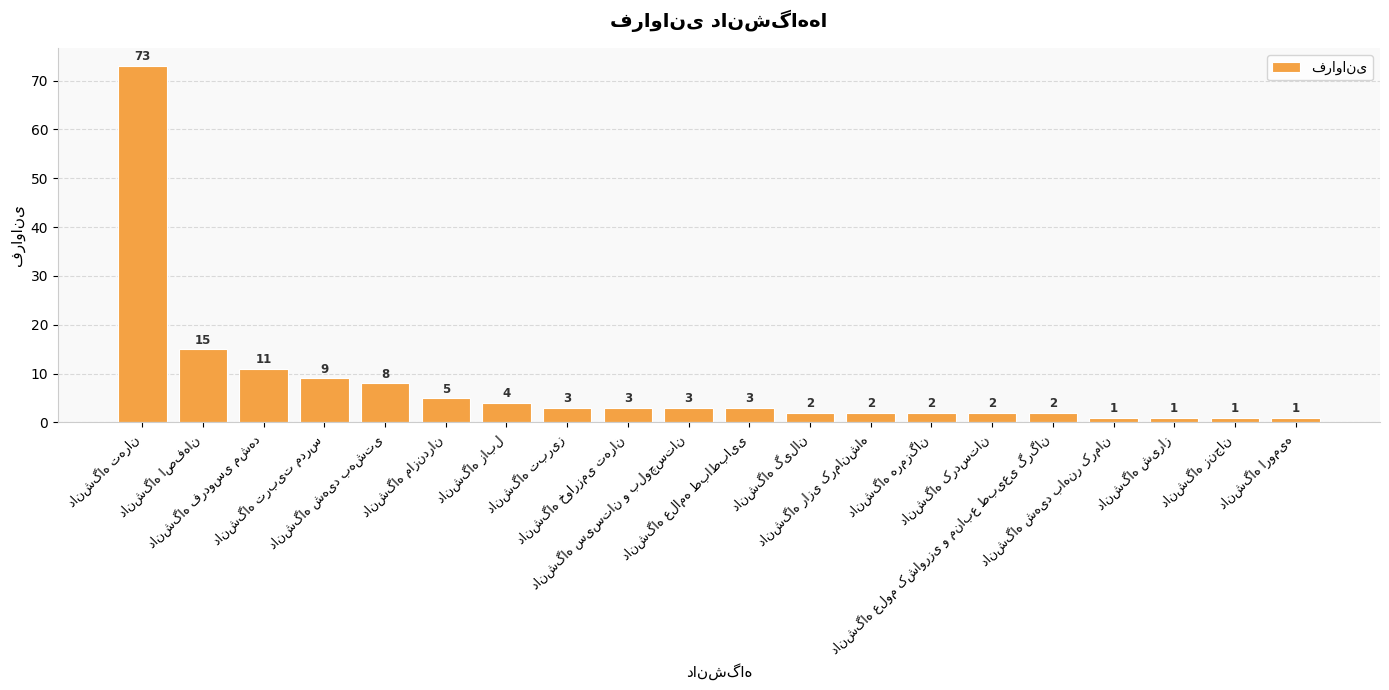

What is the value of the 19th bar from the left?

1